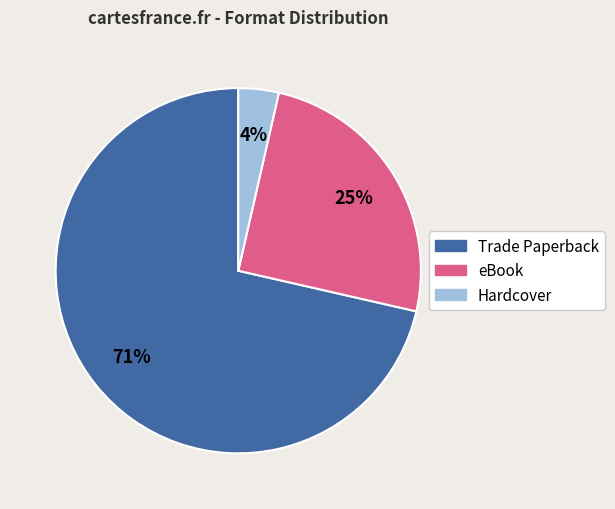

Does Hardcover account for over 50% of the chart?

No